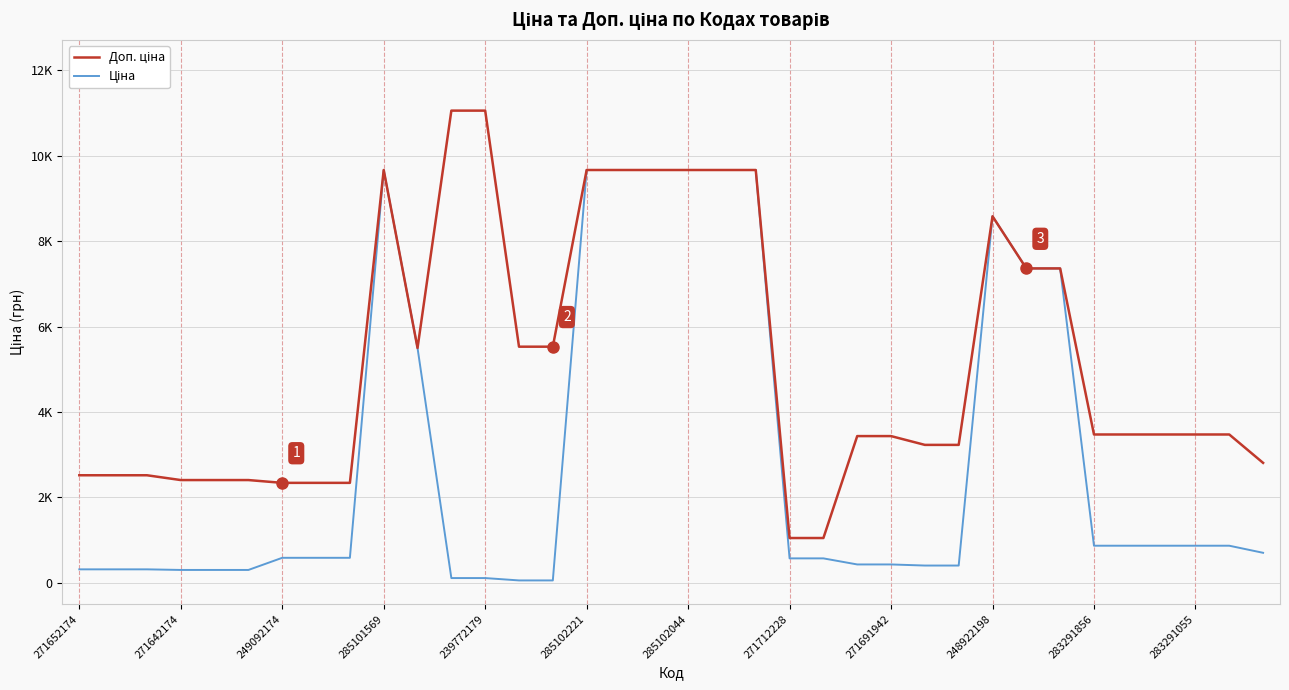

Is this an area chart (filled region under the line)?

No